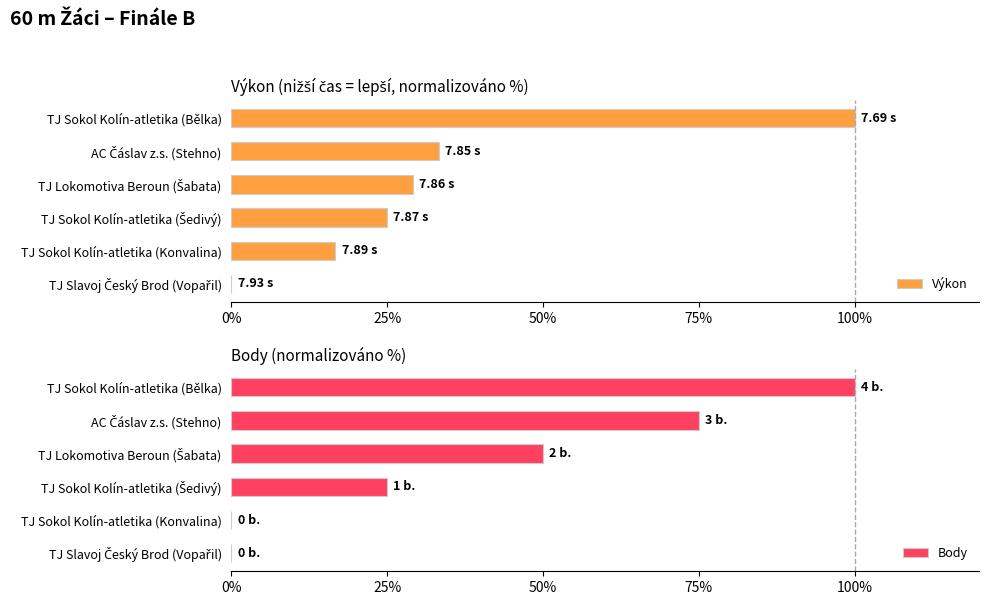

Reading left to right, list all the values displayed in this chart.

Výkon: 100.0	33.3	29.2	25.0	16.7	0.0
Body: 100.0	75.0	50.0	25.0	0.0	0.0